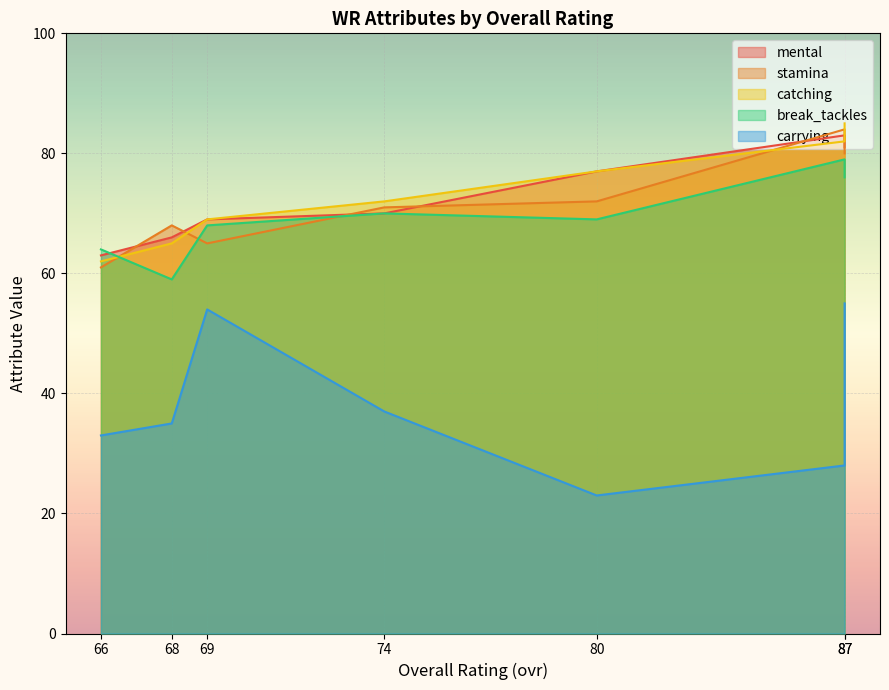

How many interior local peaks does the carrying series have?

1